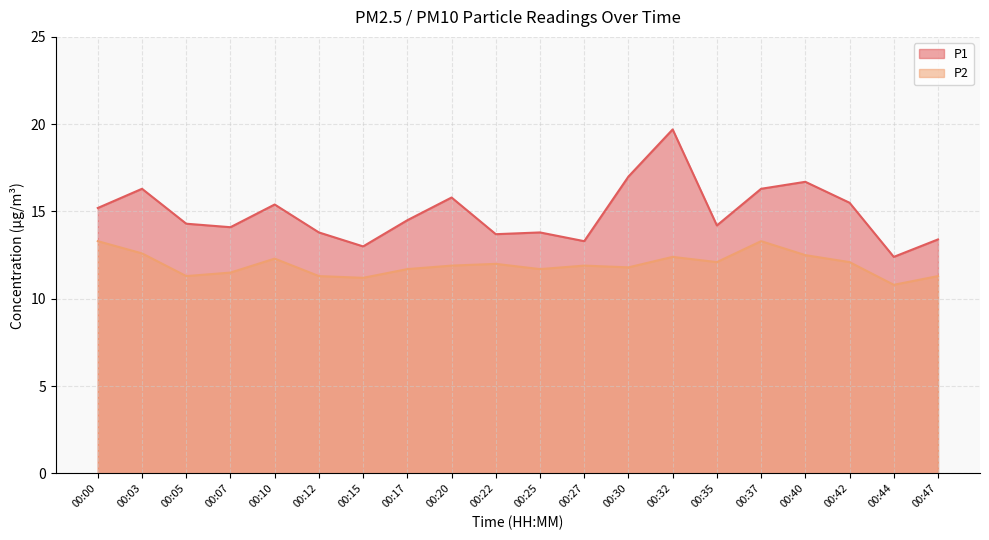

Rank the series by their average value, from lowest to highest.

P2, P1